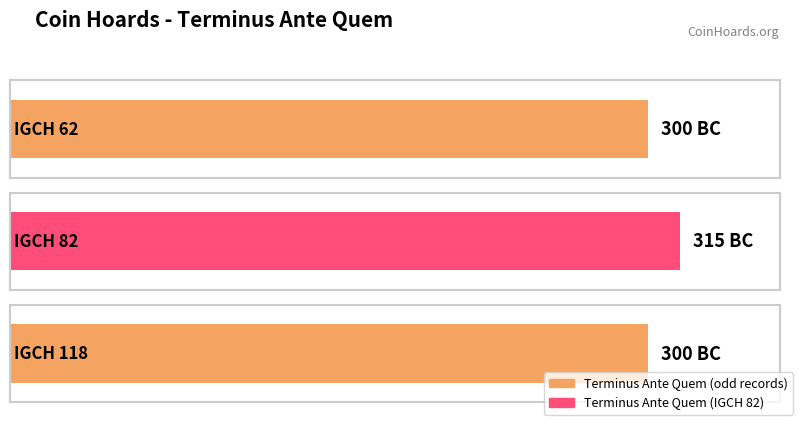

How many bars are there in total?

3